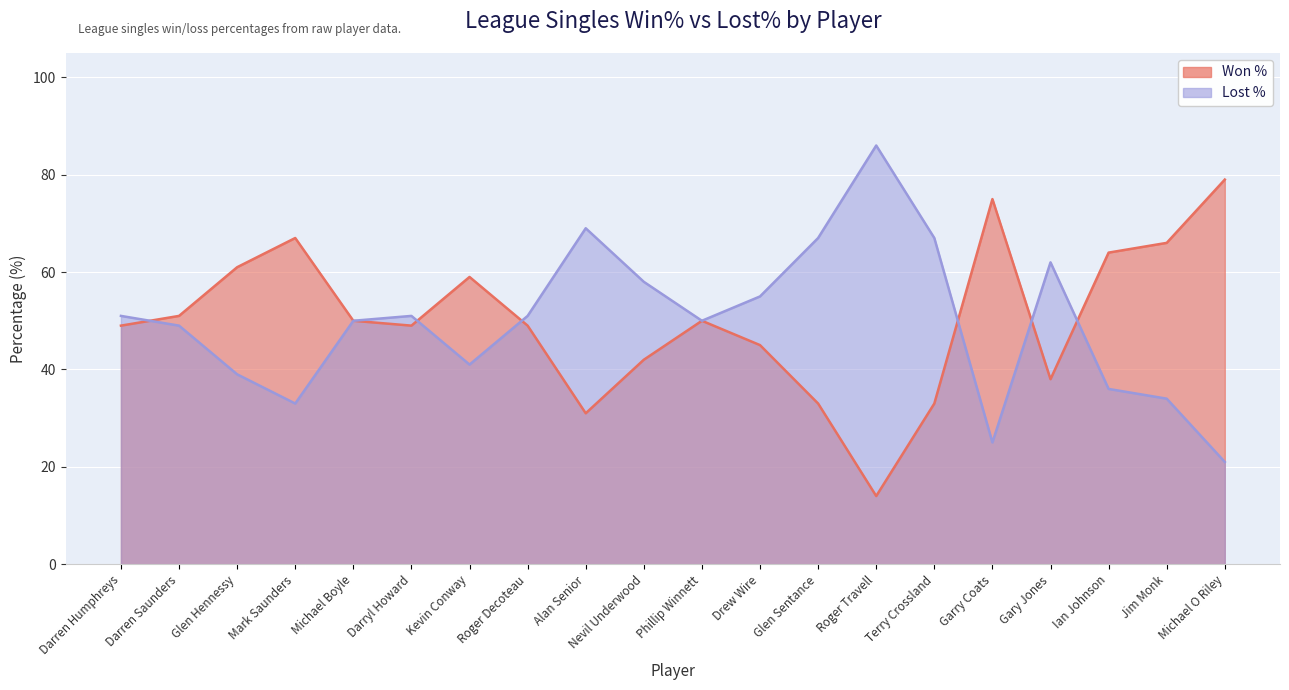

What is the value of the Lost % point at the 9th from the left?

69